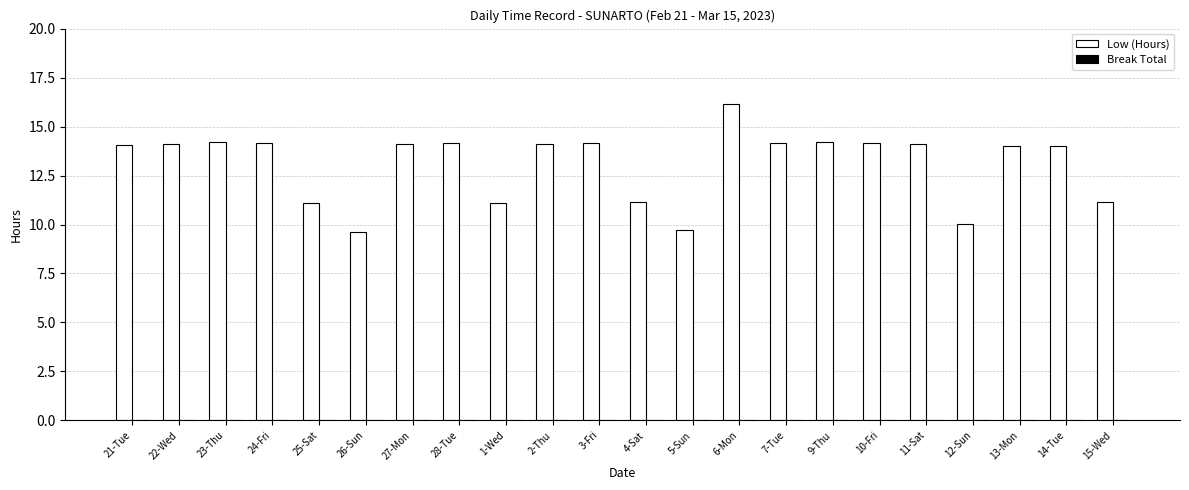

What is the sum of the values at 5-Sun and 15-Wed?

20.8